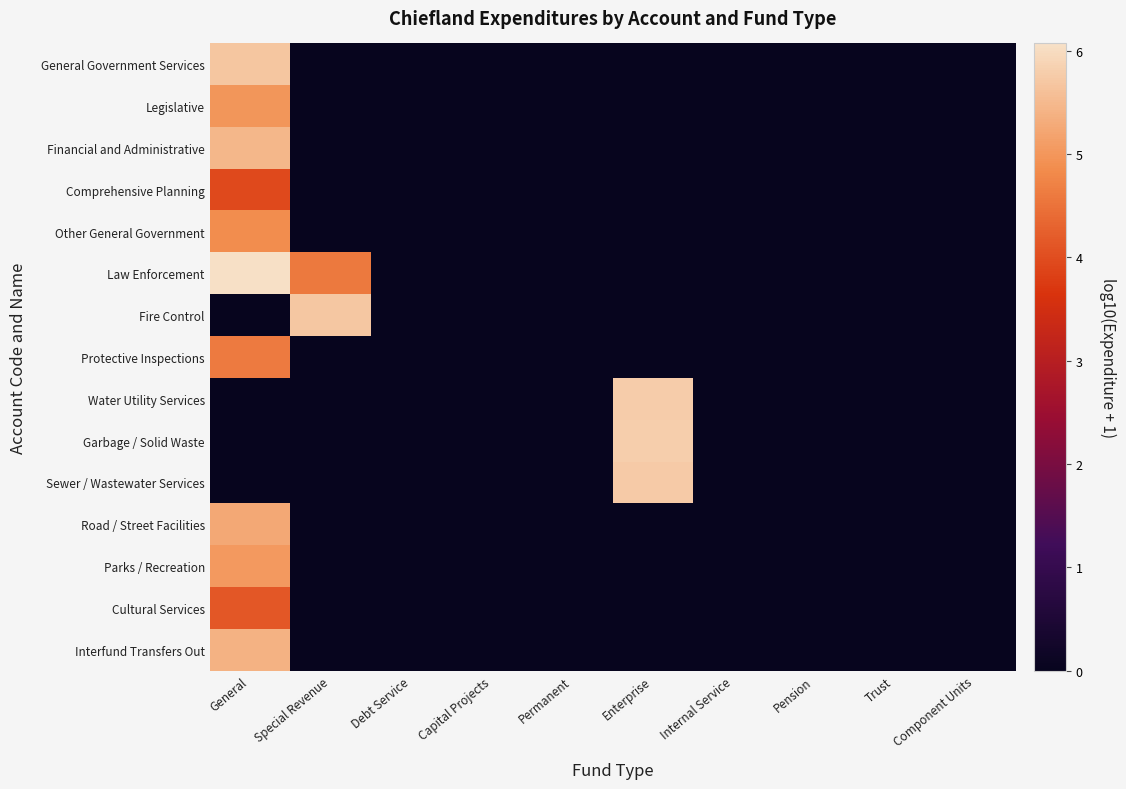

Reading left to right, extract all data points from this chart.

General Government Services: General=5.7	Special Revenue=0.0	Debt Service=0.0	Capital Projects=0.0	Permanent=0.0	Enterprise=0.0	Internal Service=0.0	Pension=0.0	Trust=0.0	Component Units=0.0
Legislative: General=5.0	Special Revenue=0.0	Debt Service=0.0	Capital Projects=0.0	Permanent=0.0	Enterprise=0.0	Internal Service=0.0	Pension=0.0	Trust=0.0	Component Units=0.0
Financial and Administrative: General=5.5	Special Revenue=0.0	Debt Service=0.0	Capital Projects=0.0	Permanent=0.0	Enterprise=0.0	Internal Service=0.0	Pension=0.0	Trust=0.0	Component Units=0.0
Comprehensive Planning: General=3.9	Special Revenue=0.0	Debt Service=0.0	Capital Projects=0.0	Permanent=0.0	Enterprise=0.0	Internal Service=0.0	Pension=0.0	Trust=0.0	Component Units=0.0
Other General Government: General=4.9	Special Revenue=0.0	Debt Service=0.0	Capital Projects=0.0	Permanent=0.0	Enterprise=0.0	Internal Service=0.0	Pension=0.0	Trust=0.0	Component Units=0.0
Law Enforcement: General=6.1	Special Revenue=4.6	Debt Service=0.0	Capital Projects=0.0	Permanent=0.0	Enterprise=0.0	Internal Service=0.0	Pension=0.0	Trust=0.0	Component Units=0.0
Fire Control: General=0.0	Special Revenue=5.7	Debt Service=0.0	Capital Projects=0.0	Permanent=0.0	Enterprise=0.0	Internal Service=0.0	Pension=0.0	Trust=0.0	Component Units=0.0
Protective Inspections: General=4.6	Special Revenue=0.0	Debt Service=0.0	Capital Projects=0.0	Permanent=0.0	Enterprise=0.0	Internal Service=0.0	Pension=0.0	Trust=0.0	Component Units=0.0
Water Utility Services: General=0.0	Special Revenue=0.0	Debt Service=0.0	Capital Projects=0.0	Permanent=0.0	Enterprise=5.8	Internal Service=0.0	Pension=0.0	Trust=0.0	Component Units=0.0
Garbage / Solid Waste: General=0.0	Special Revenue=0.0	Debt Service=0.0	Capital Projects=0.0	Permanent=0.0	Enterprise=5.8	Internal Service=0.0	Pension=0.0	Trust=0.0	Component Units=0.0
Sewer / Wastewater Services: General=0.0	Special Revenue=0.0	Debt Service=0.0	Capital Projects=0.0	Permanent=0.0	Enterprise=5.8	Internal Service=0.0	Pension=0.0	Trust=0.0	Component Units=0.0
Road / Street Facilities: General=5.3	Special Revenue=0.0	Debt Service=0.0	Capital Projects=0.0	Permanent=0.0	Enterprise=0.0	Internal Service=0.0	Pension=0.0	Trust=0.0	Component Units=0.0
Parks / Recreation: General=5.0	Special Revenue=0.0	Debt Service=0.0	Capital Projects=0.0	Permanent=0.0	Enterprise=0.0	Internal Service=0.0	Pension=0.0	Trust=0.0	Component Units=0.0
Cultural Services: General=4.1	Special Revenue=0.0	Debt Service=0.0	Capital Projects=0.0	Permanent=0.0	Enterprise=0.0	Internal Service=0.0	Pension=0.0	Trust=0.0	Component Units=0.0
Interfund Transfers Out: General=5.4	Special Revenue=0.0	Debt Service=0.0	Capital Projects=0.0	Permanent=0.0	Enterprise=0.0	Internal Service=0.0	Pension=0.0	Trust=0.0	Component Units=0.0